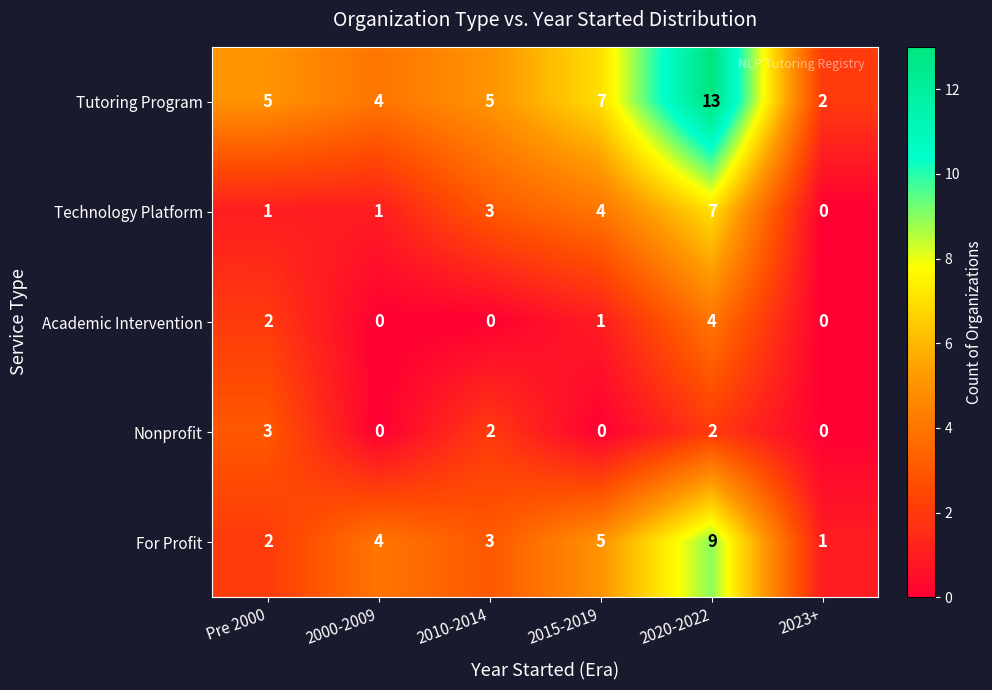

What is the total value across all series at 2020-2022?

35